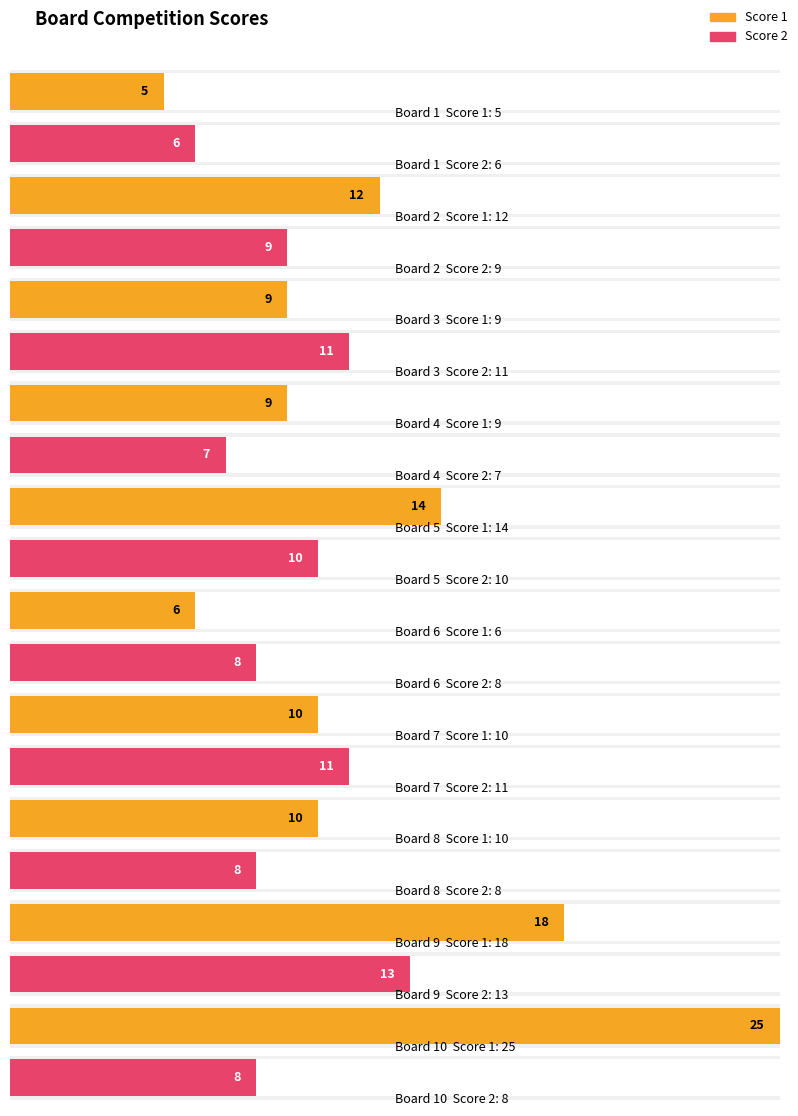

Between 10 and 2, which is larger?

10